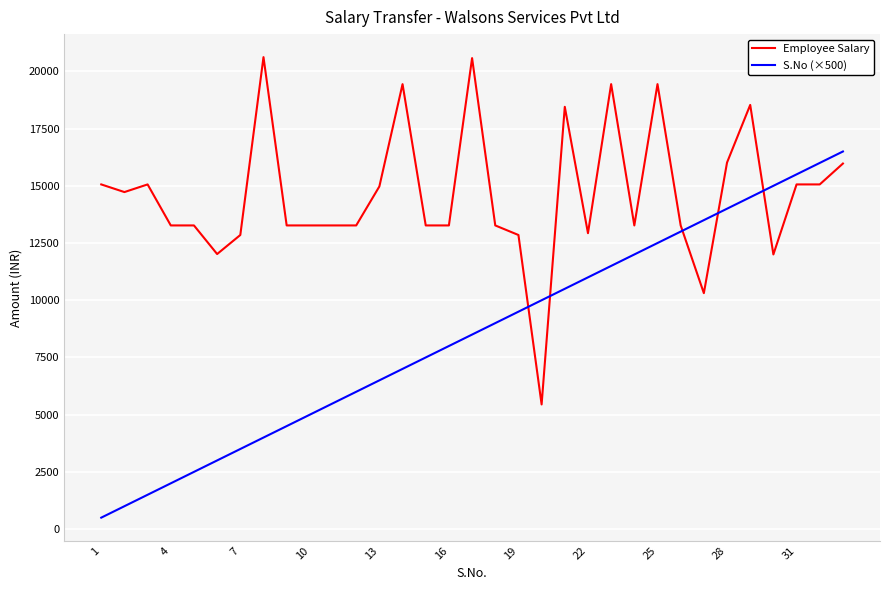

Which series ends up on top after the final intersection of Employee Salary and S.No (×500)?

S.No (×500)